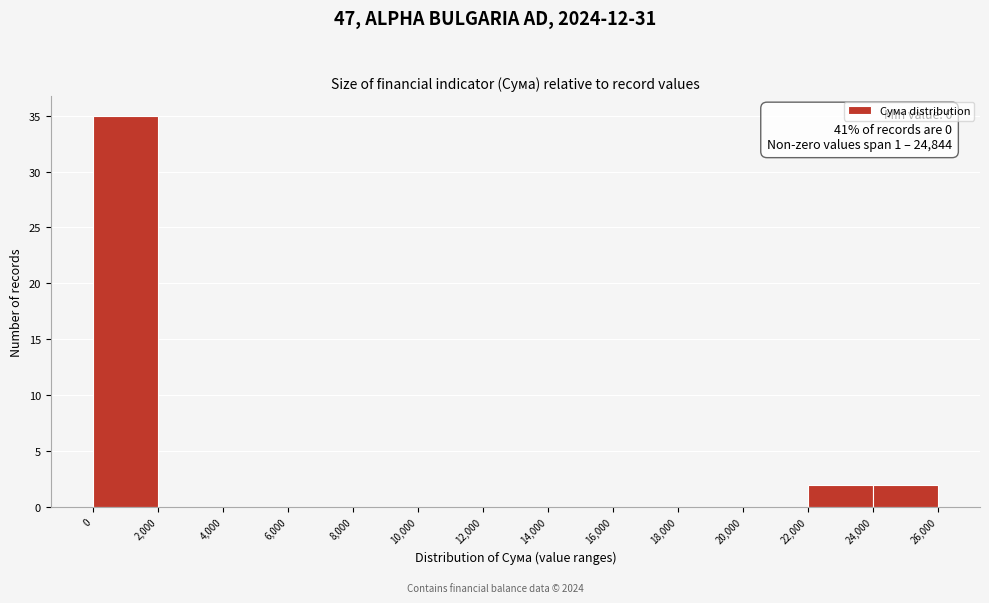

Which range on the x-axis has the tallest bar?

0 to 2,000